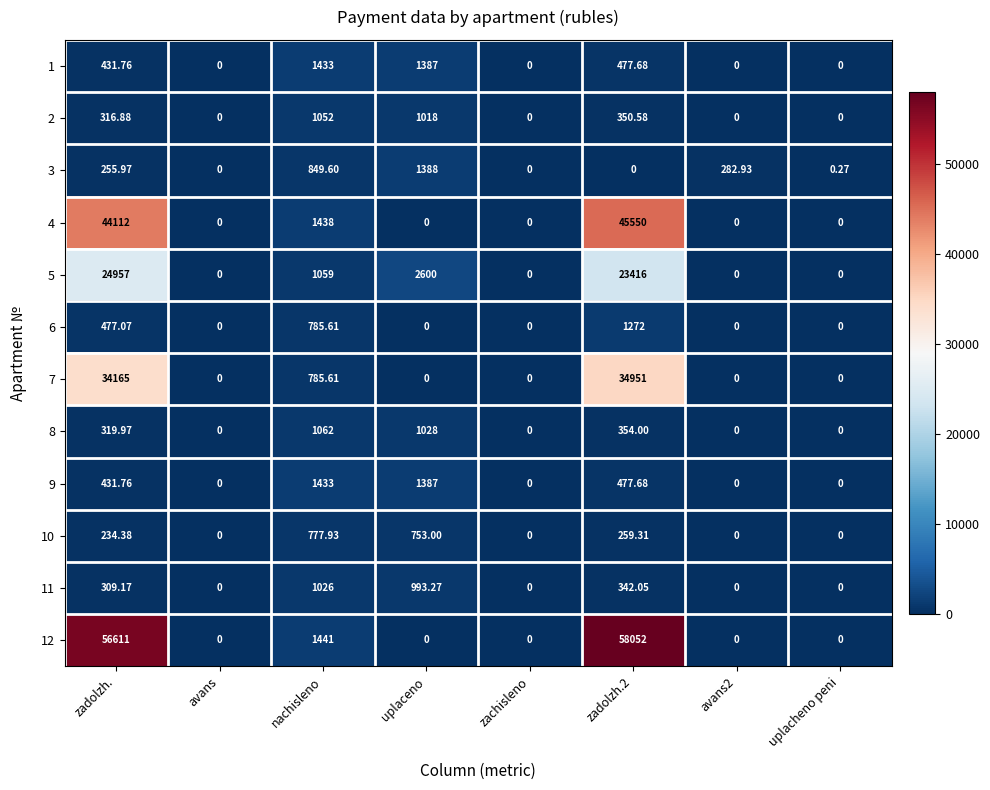

Which series has the widest spread of values?

12